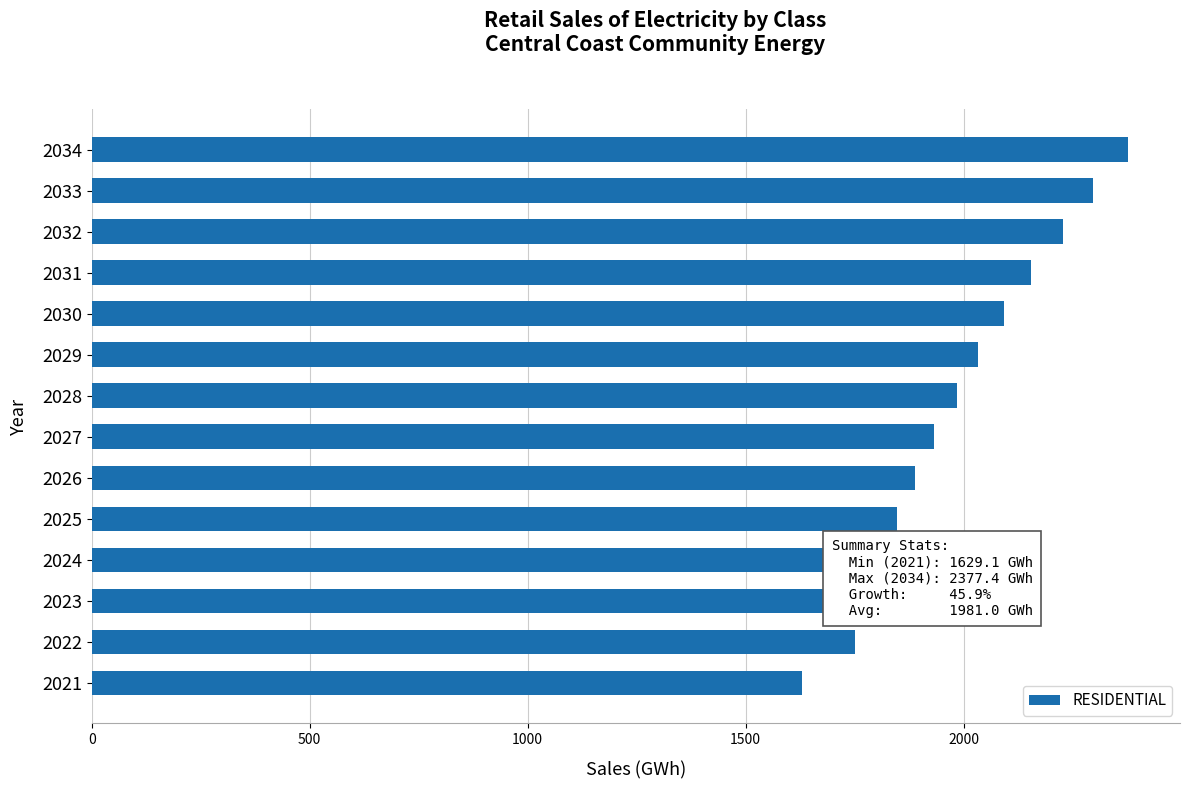

How many bars are there in total?

14